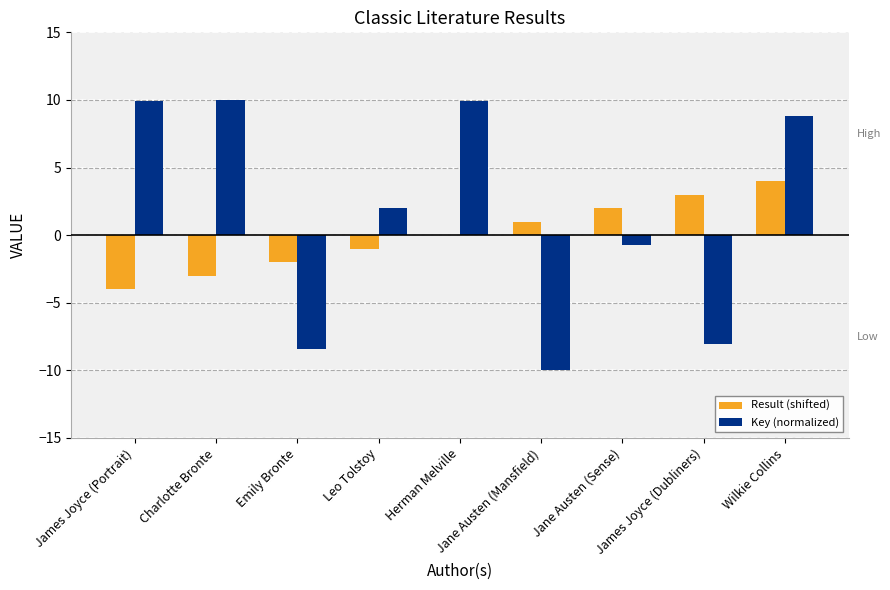

What is the highest value of the Key (normalized) series?

10.0